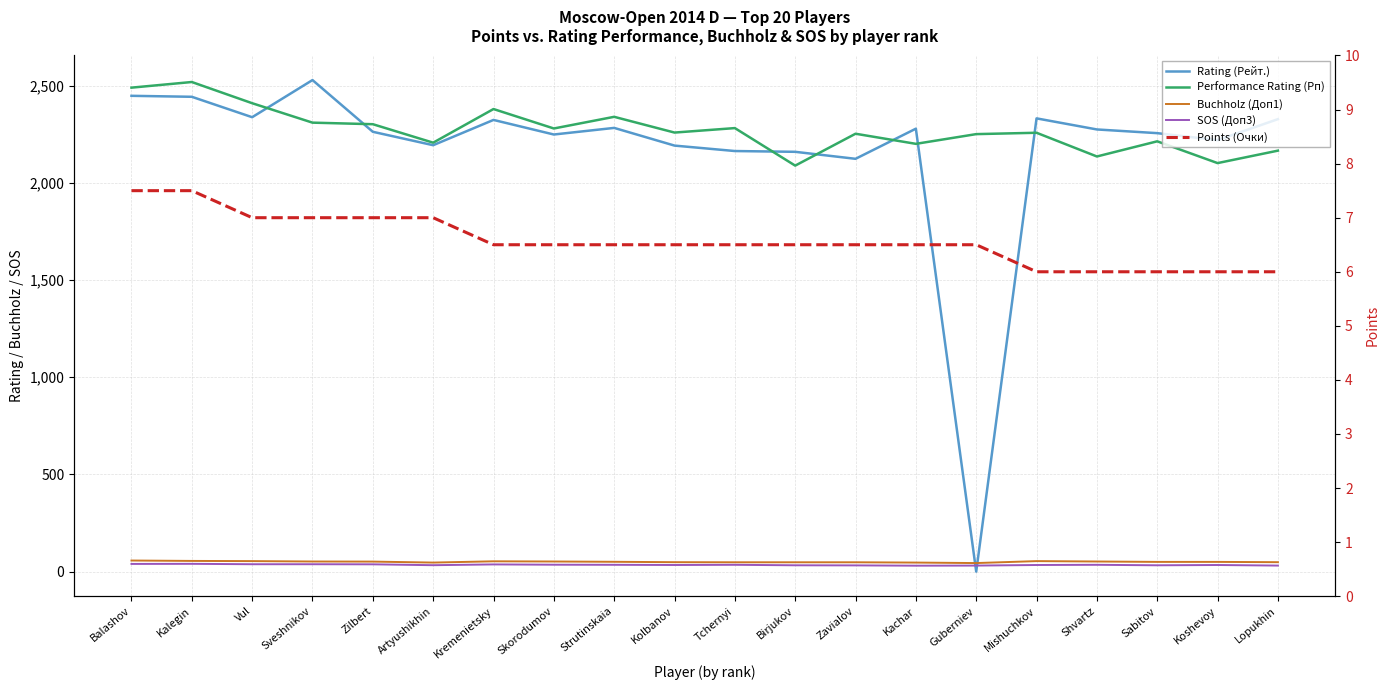

Is it true that Buchholz (Доп1) equals 48.5 at Lopukhin?

True